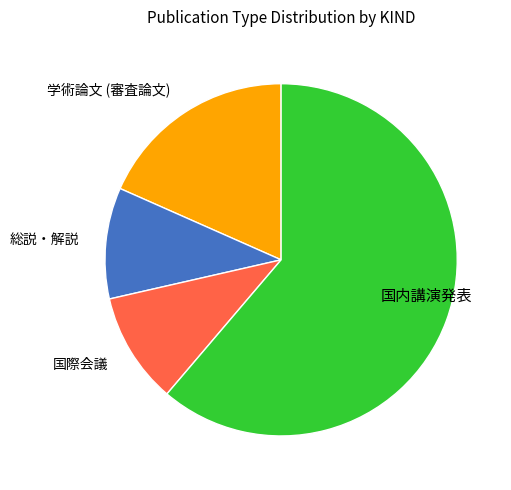

Which slice is the largest?

国内講演発表